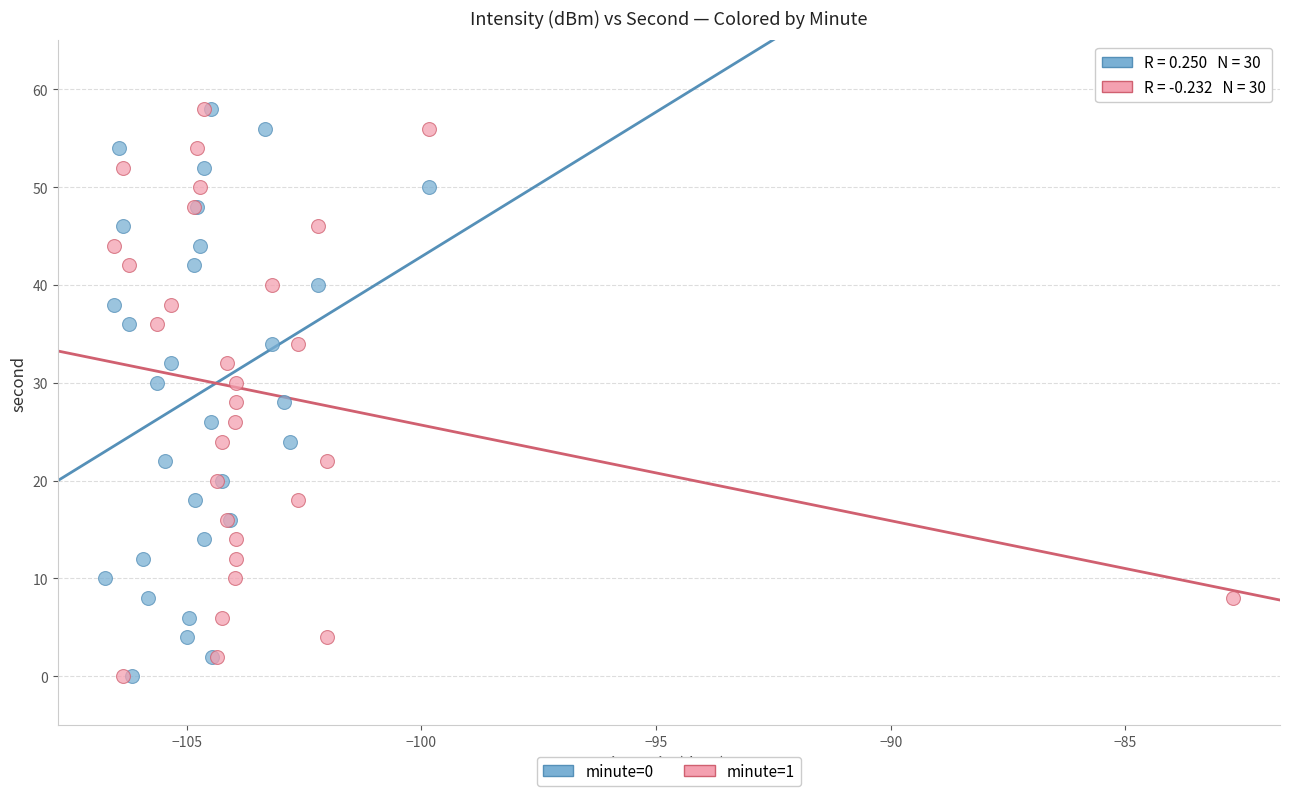

What are all the series names shown in the legend?

minute=0, minute=1